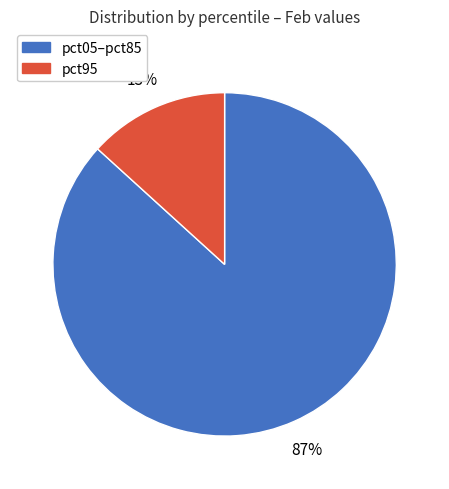

To the nearest percent, what is the average slice percentage?

50%